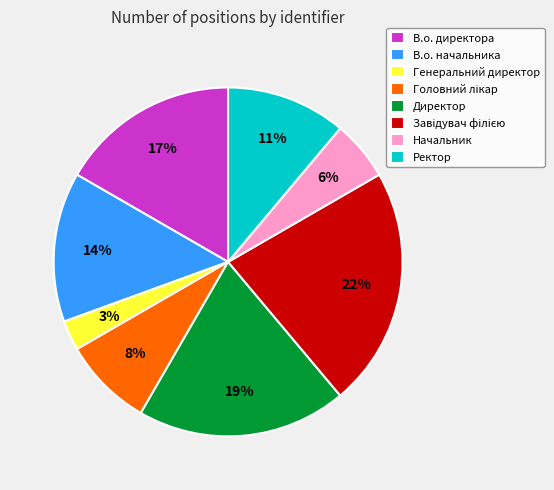

The В.о. начальника slice represents 14% of the pie. True or false?

True